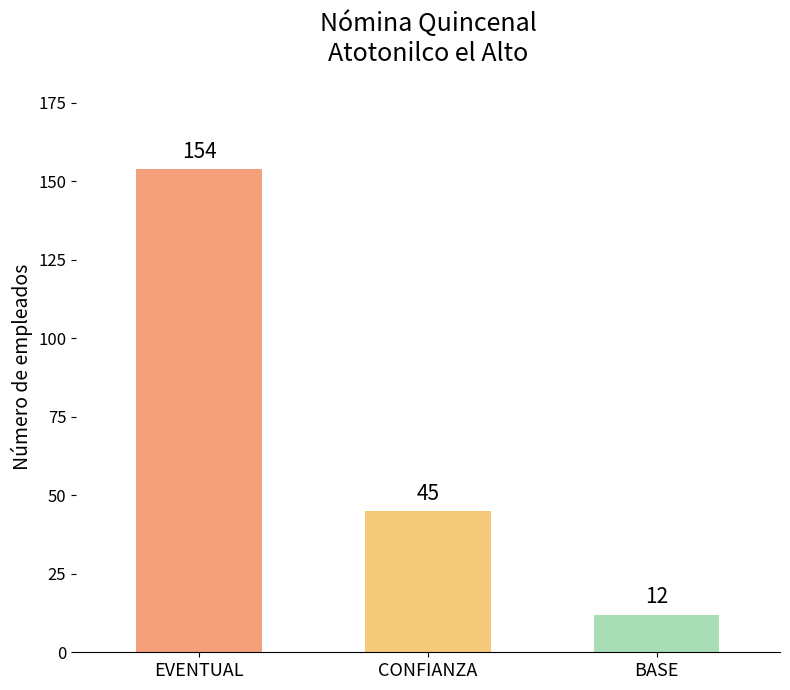

What is the change in value from EVENTUAL to BASE?

-142